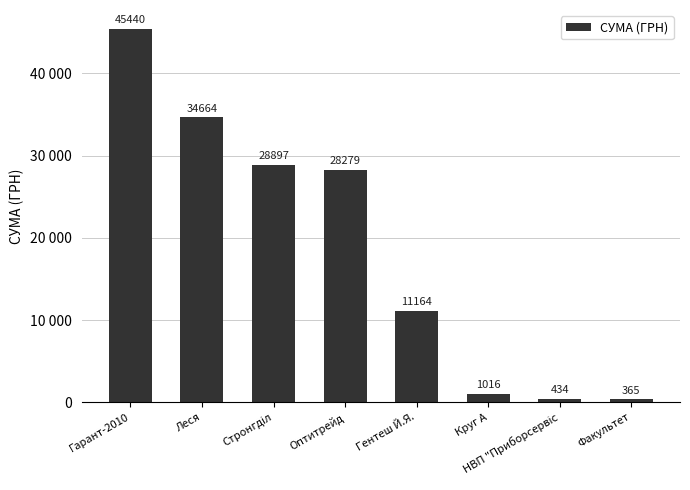

Reading left to right, transcribe all the data shown in this chart.

Гарант-2010=45439.8	Леся=34664.5	Стронгділ=28897.0	Оптитрейд=28279.3	Гентеш Й.Я.=11164.0	Круг А=1016.2	НВП "Приборсервіс=433.9	Факультет=365.0